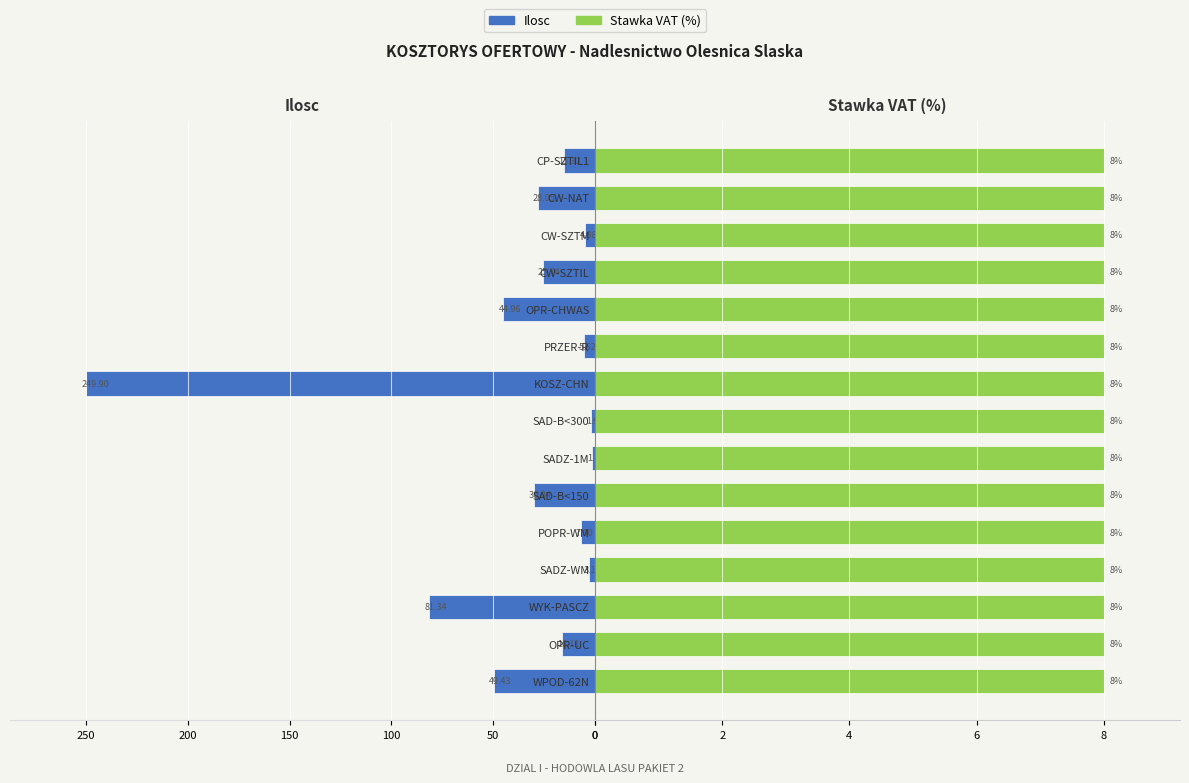

What position from the left is 8?

9